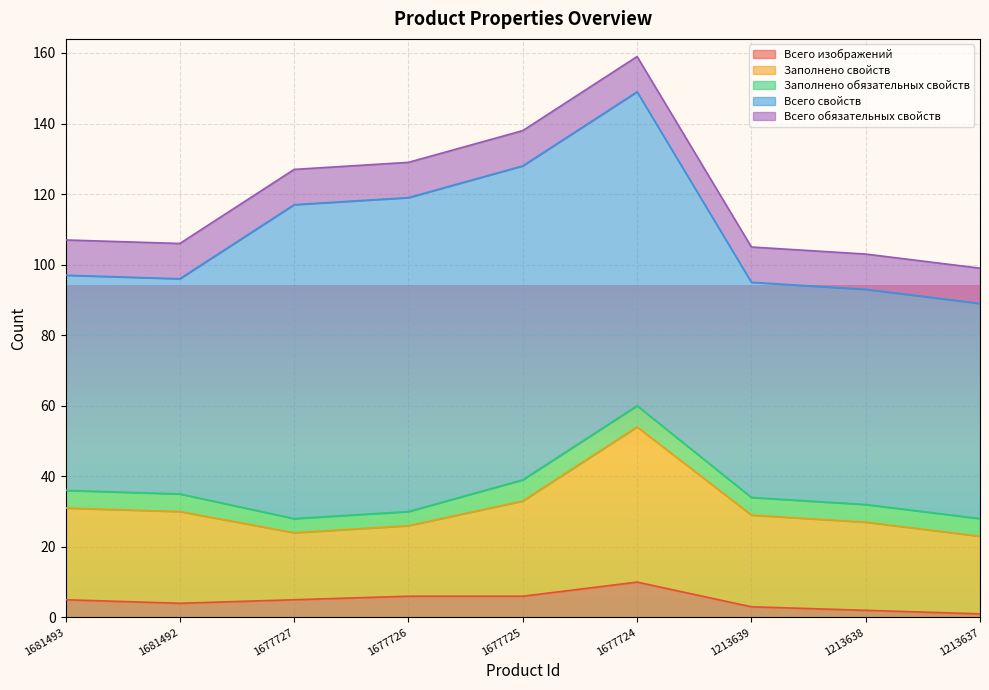

At how many categories does at least one series exceed 57?

9